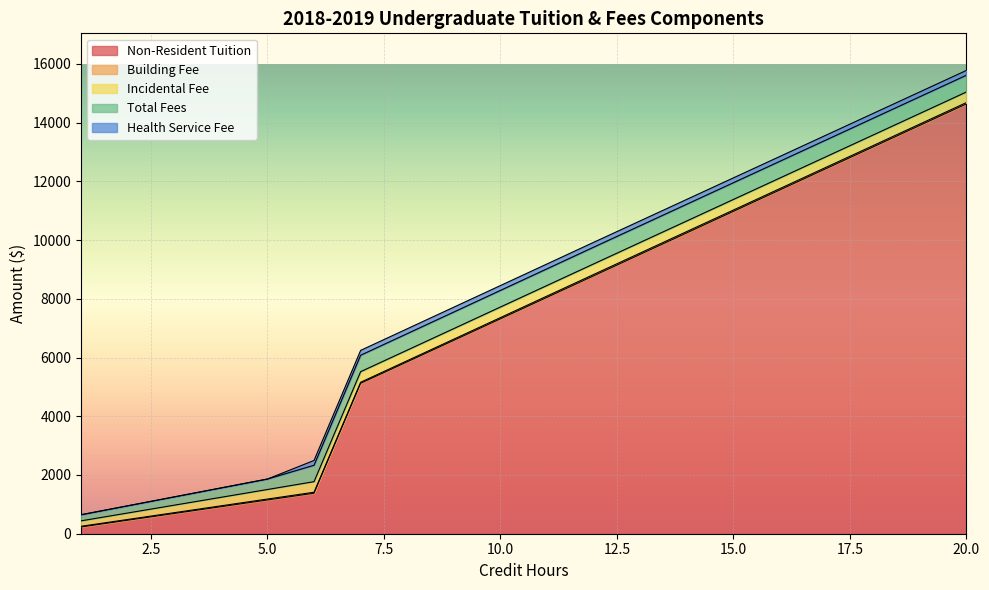

True or false: Building Fee and Non-Resident Tuition cross at least once.

False